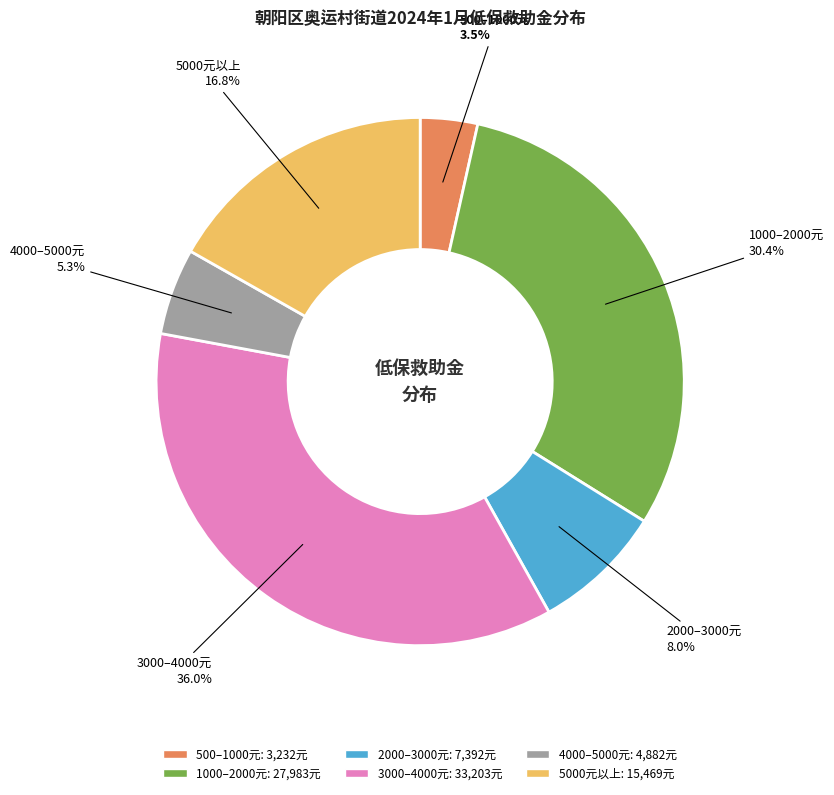

Combined, what portion of the pie is 1000–2000元 and 3000–4000元?

66.4%